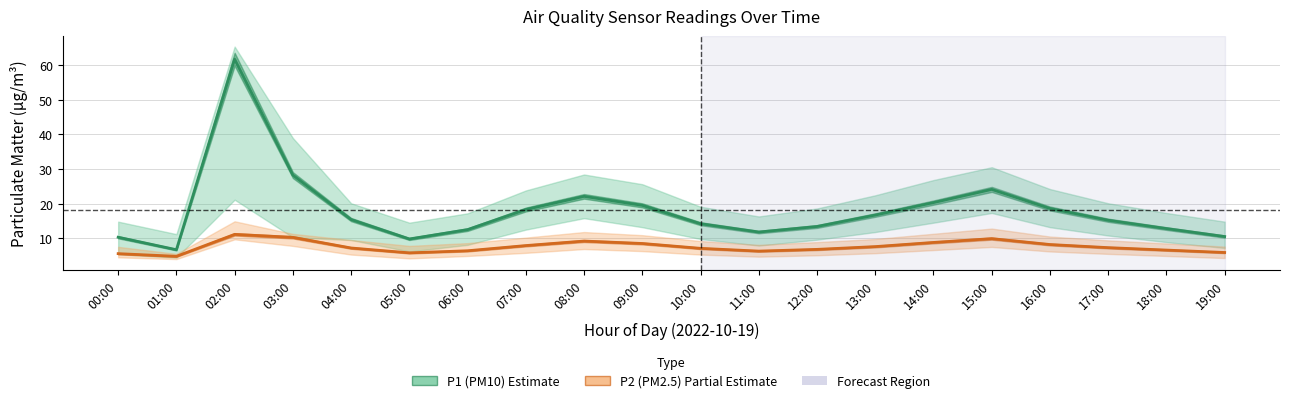

What is the difference between the highest and lowest values at 10:00?

7.1